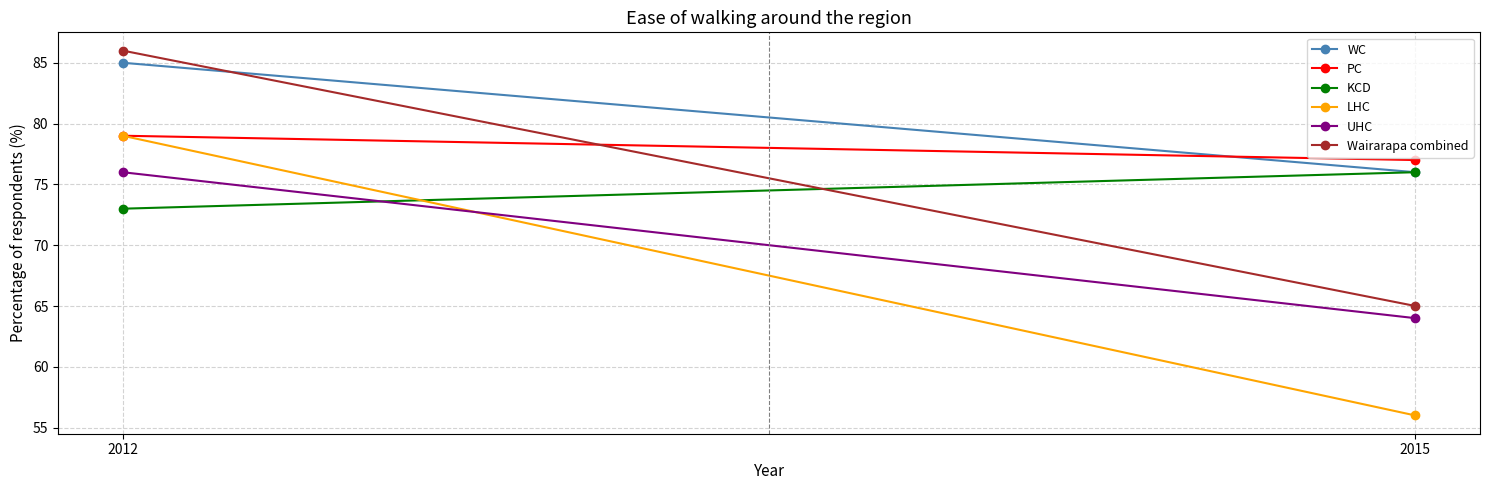

How many categories are shown in the chart?

2